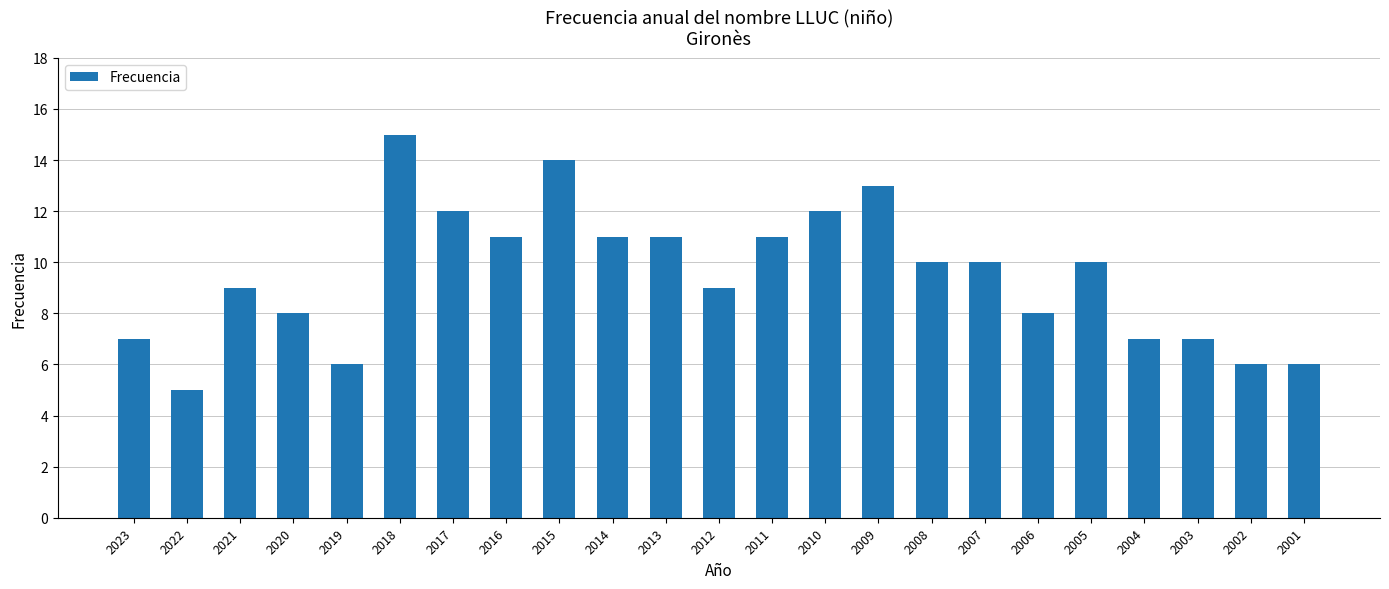

At which category does the chart reach its peak across all series?

2018